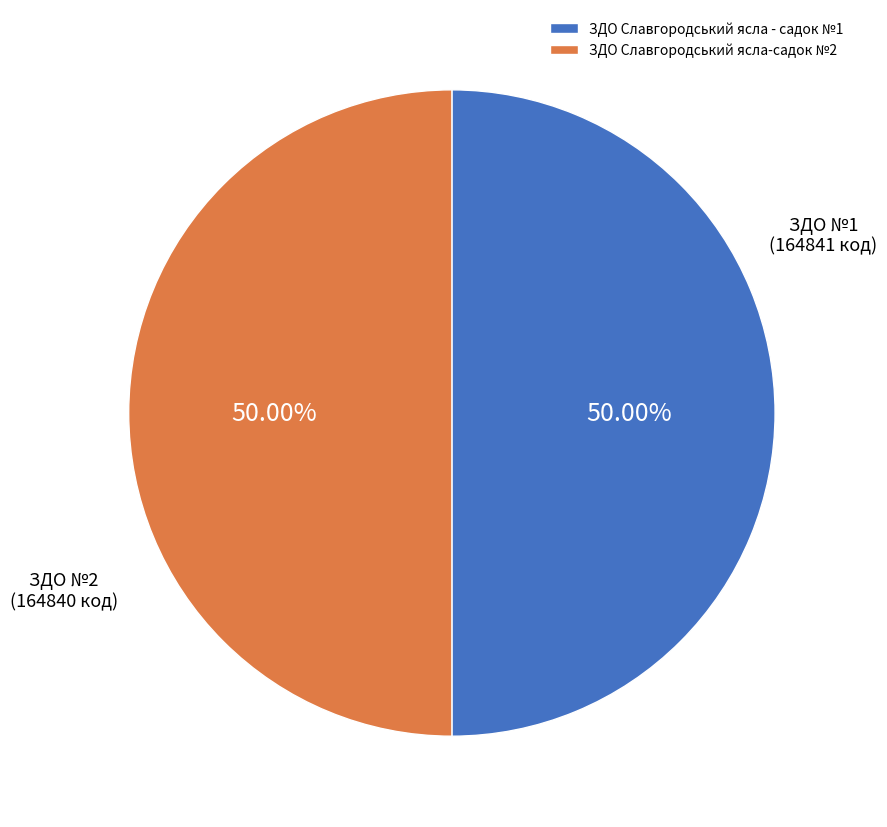

What percentage is the ЗДО Славгородський ясла-садок №2 slice, to the nearest percent?

50%